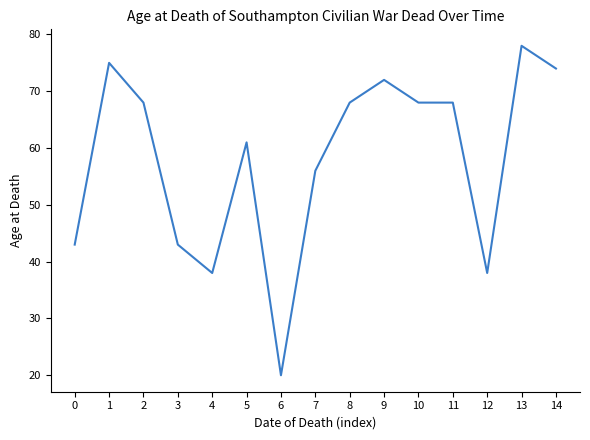

What value does the data have at 8, to the nearest 10?

70